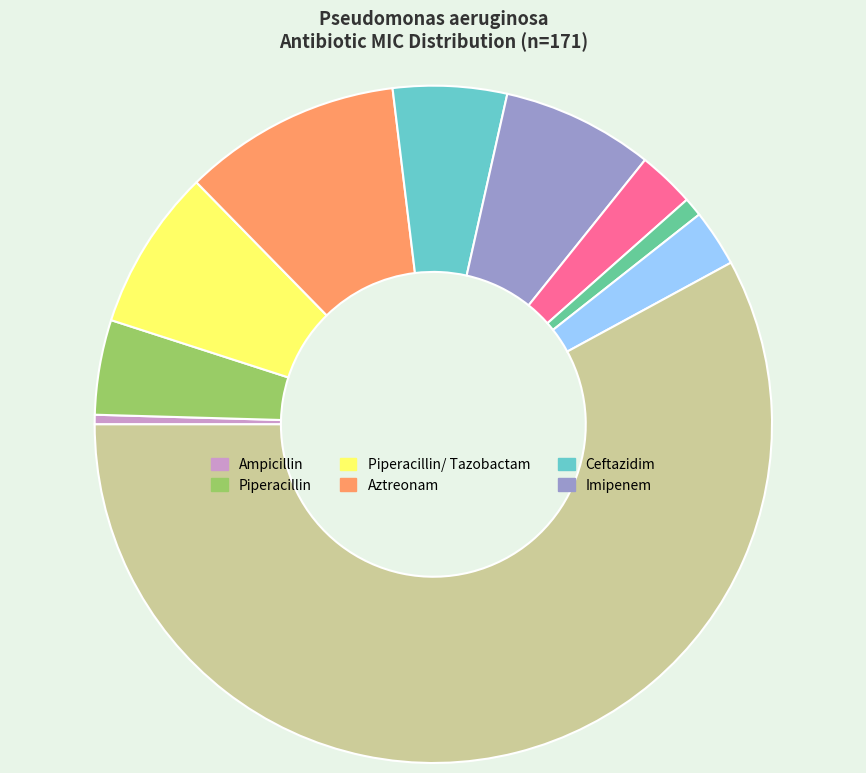

Is there a majority slice in this chart?

Yes